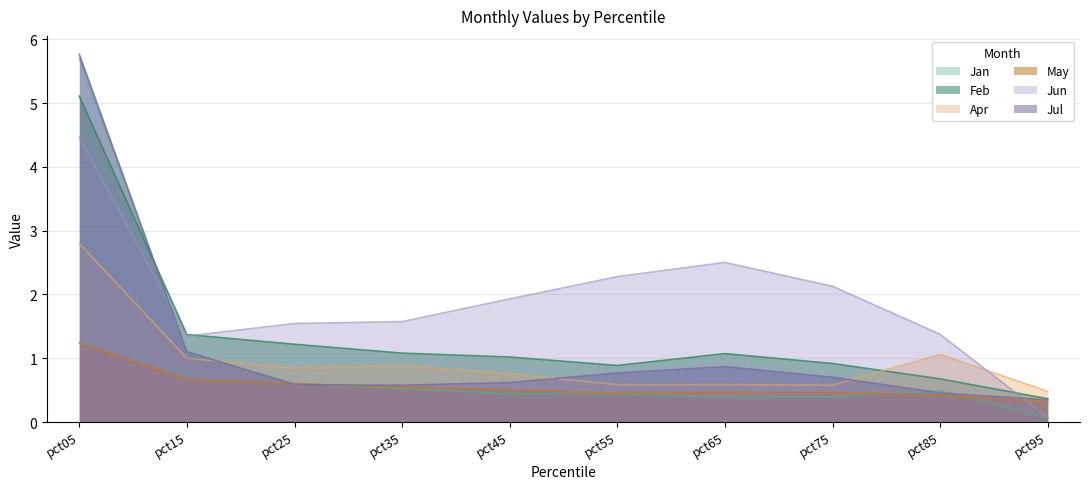

How many lines are shown in the chart?

6